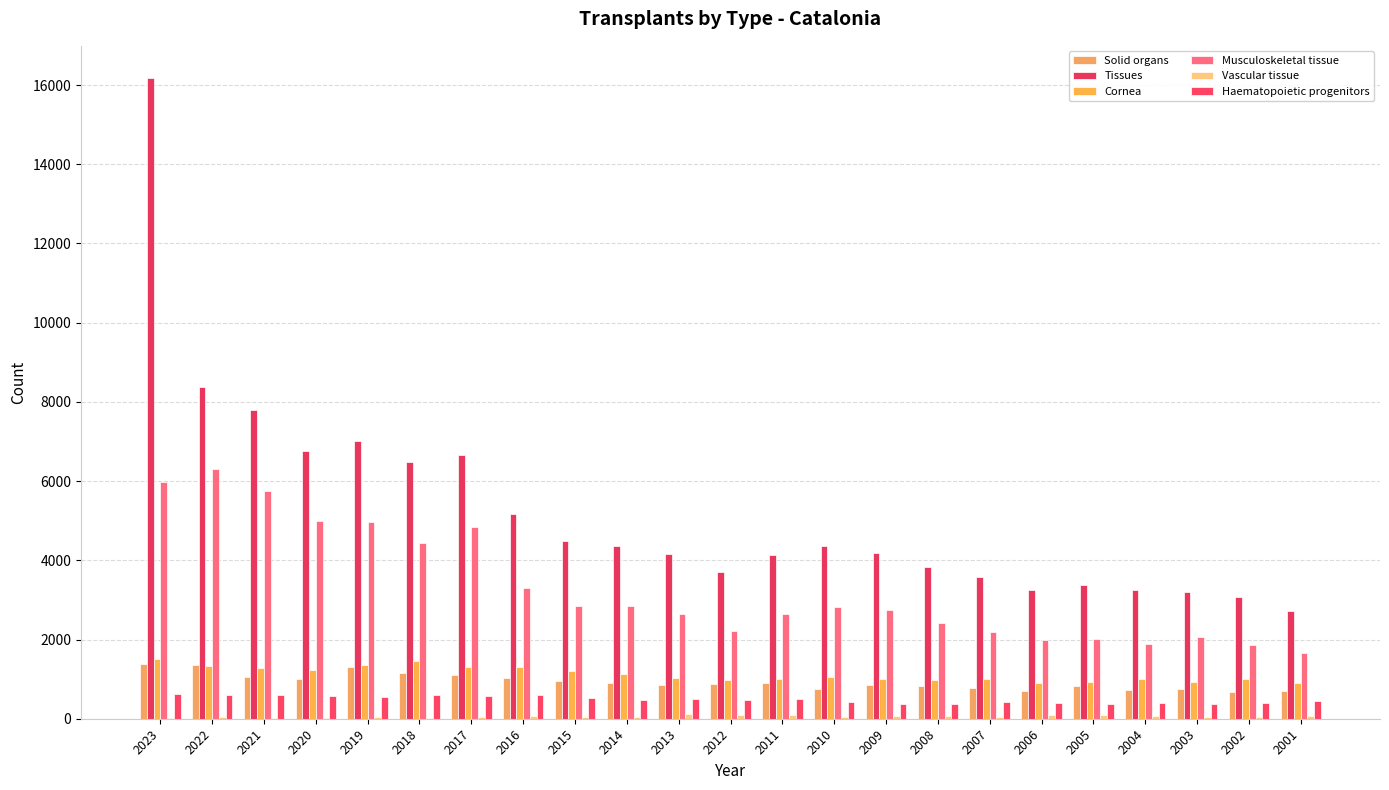

What is the difference between the highest and lowest values at 2011?

4045